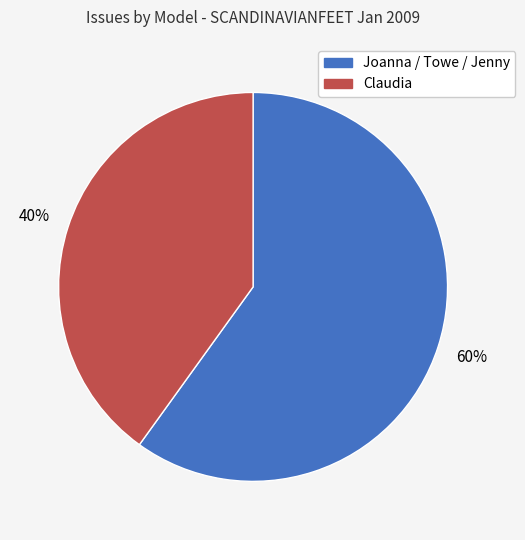

To the nearest percent, what is the average slice percentage?

50%